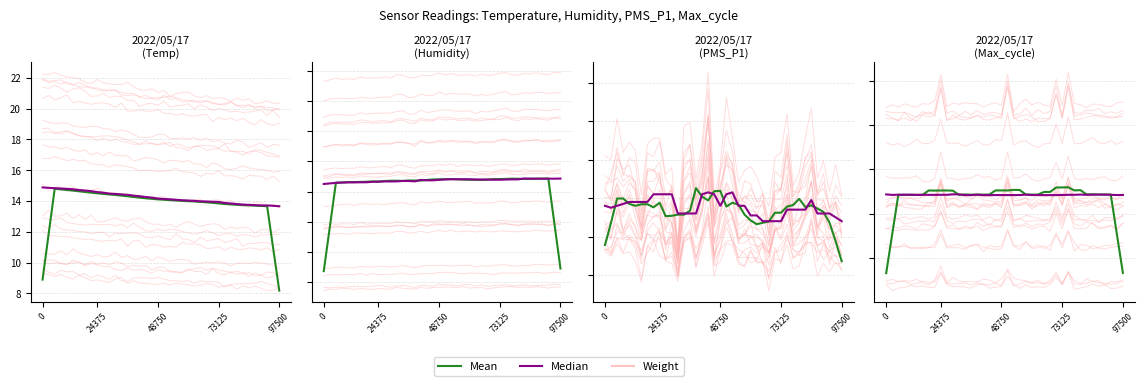

At which category does the chart reach its peak across all series?

24375